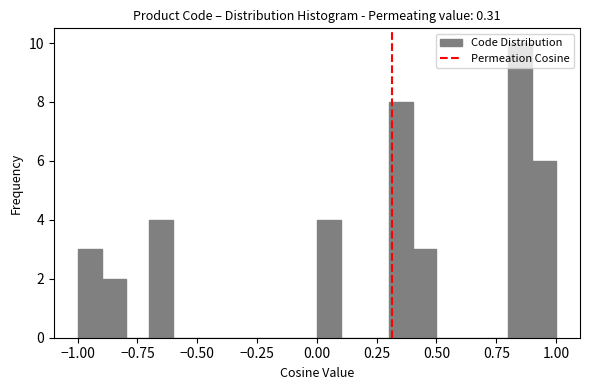

Read against the x-axis, roughly where is the centre of the tallest bar?

0.85